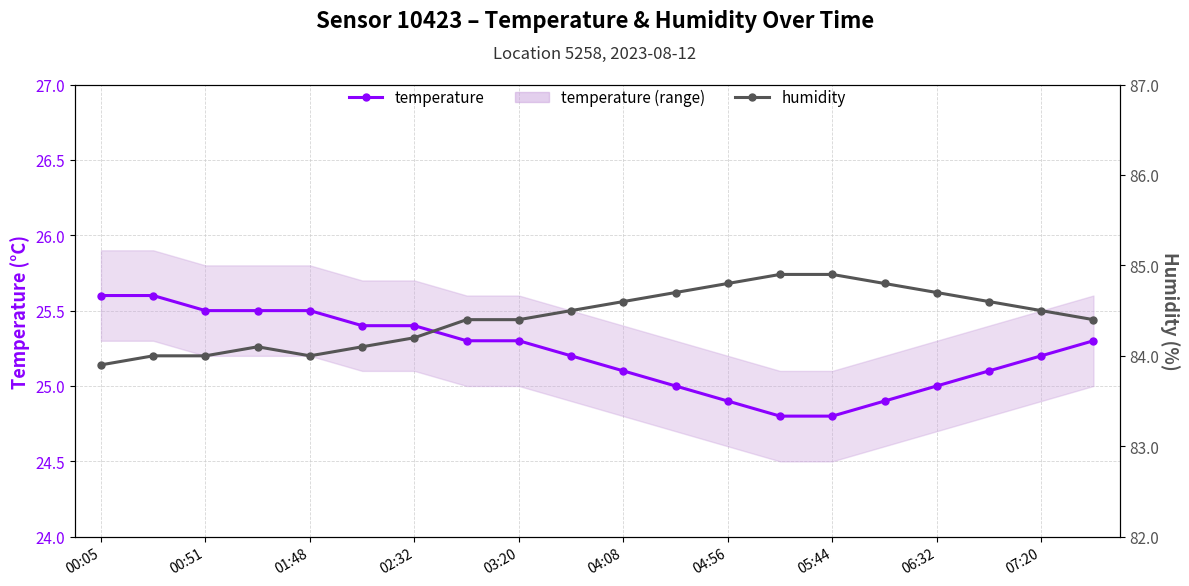

Between 04:08 and 00:51, which is larger?

00:51